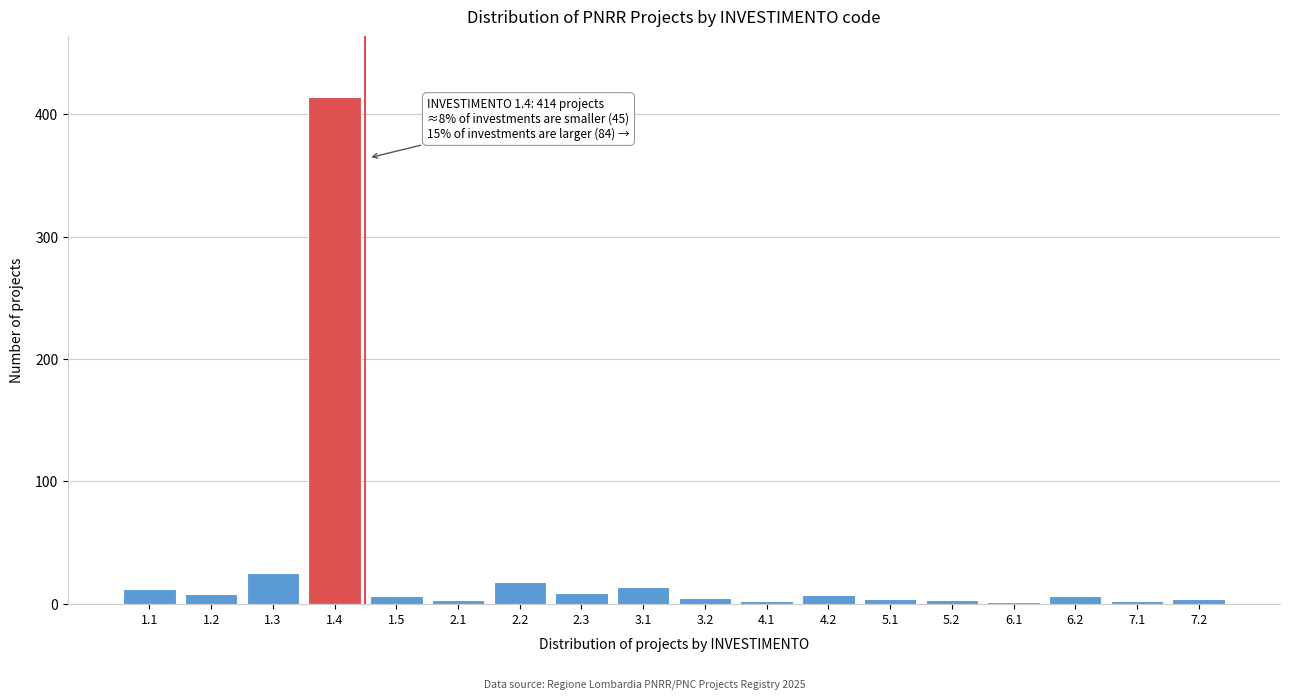

The value at 2.2 is 18. True or false?

True